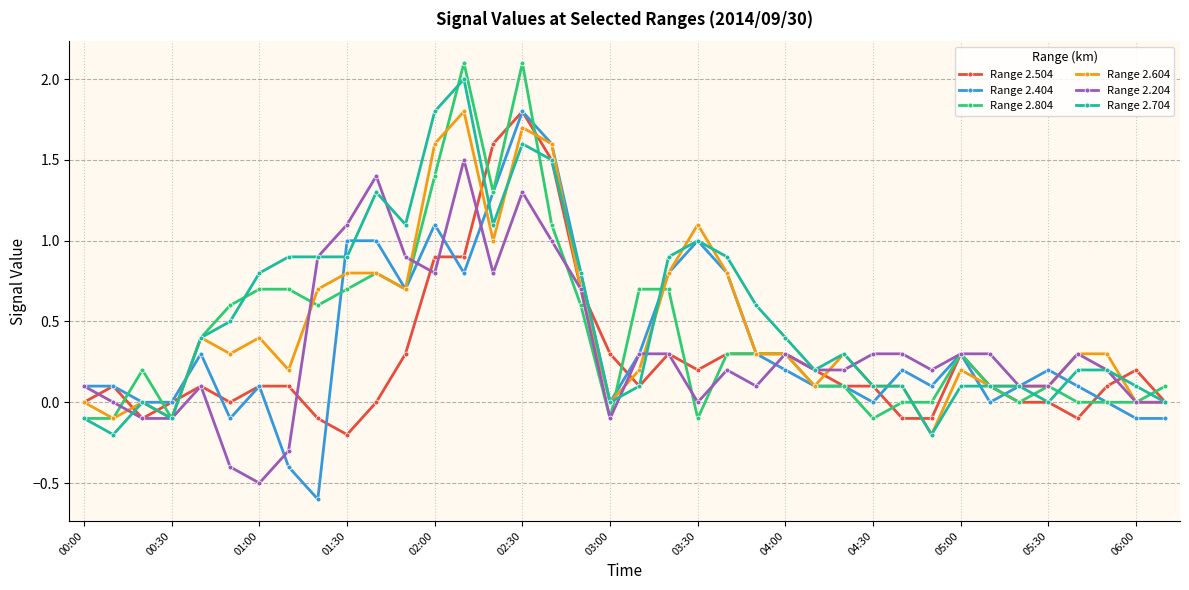

What is the highest value of the Range 2.804 series?

2.1